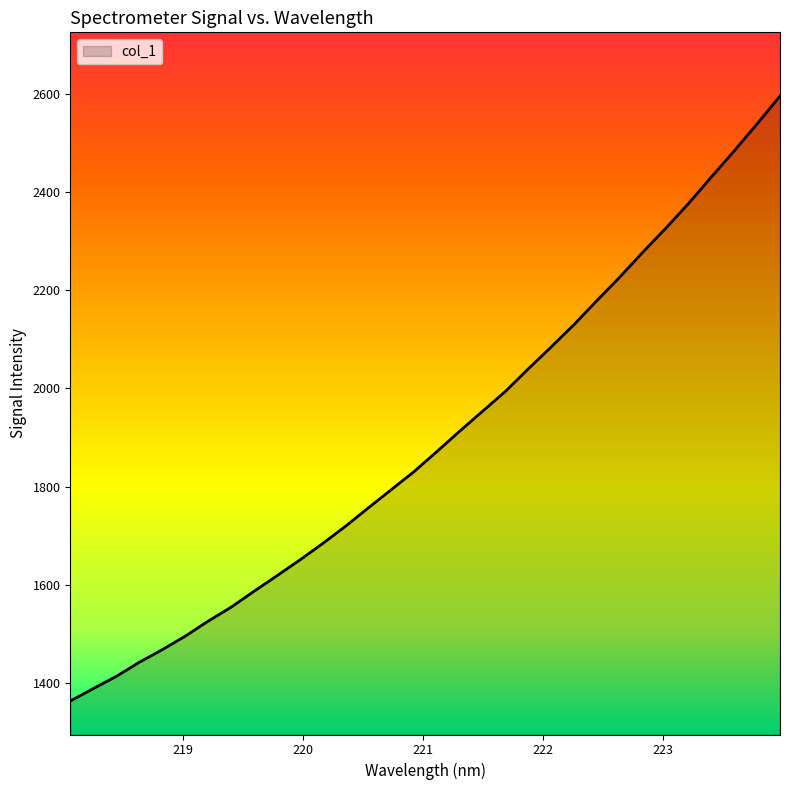

What is the minimum value shown in the chart?

1363.5